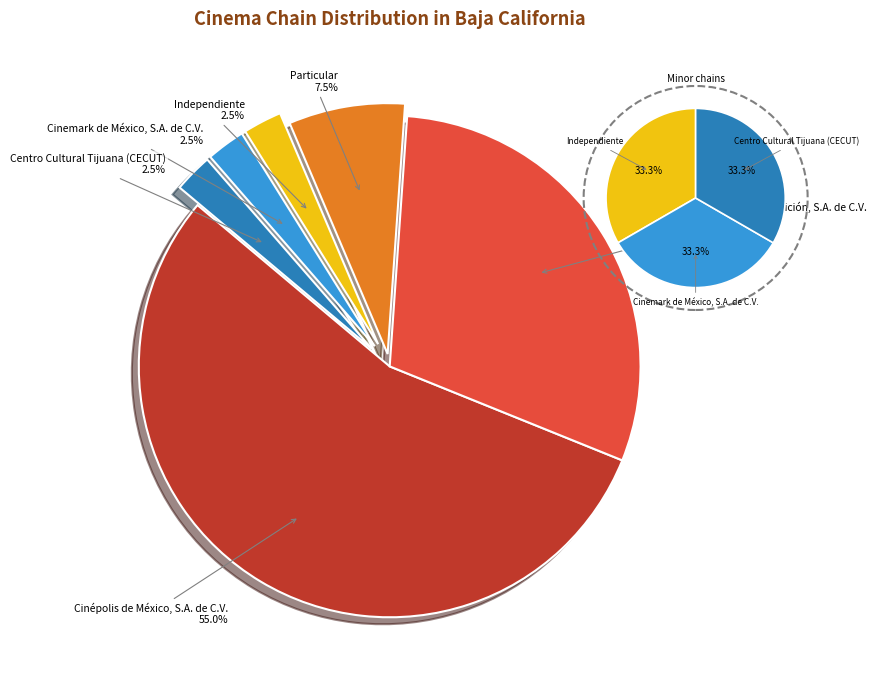

How many segments does this pie chart have?

6